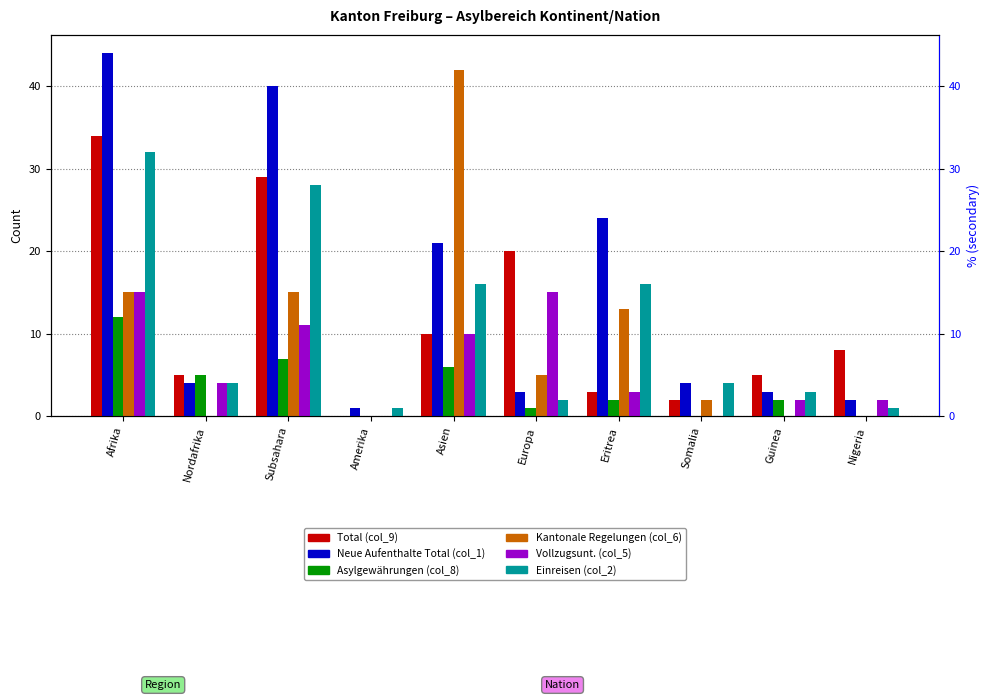

What position from the left is Afrika?

1